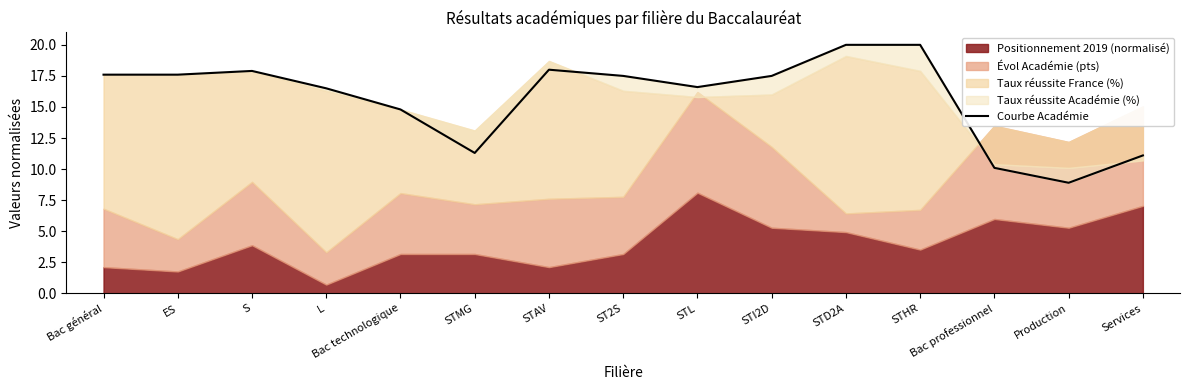

True or false: the data shows 11.6 at Bac général.

False